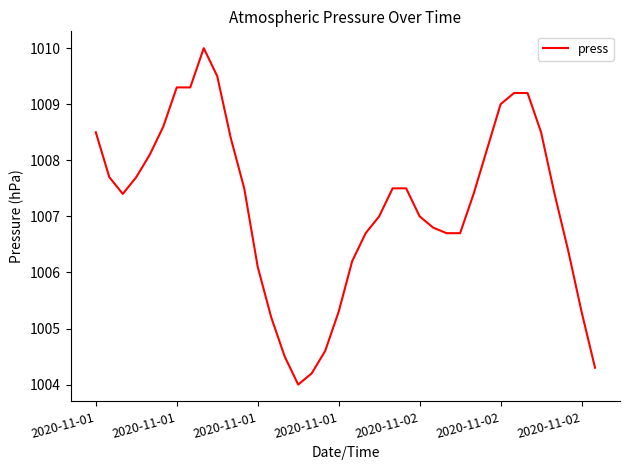

What is the difference between the maximum and minimum values?

6.0